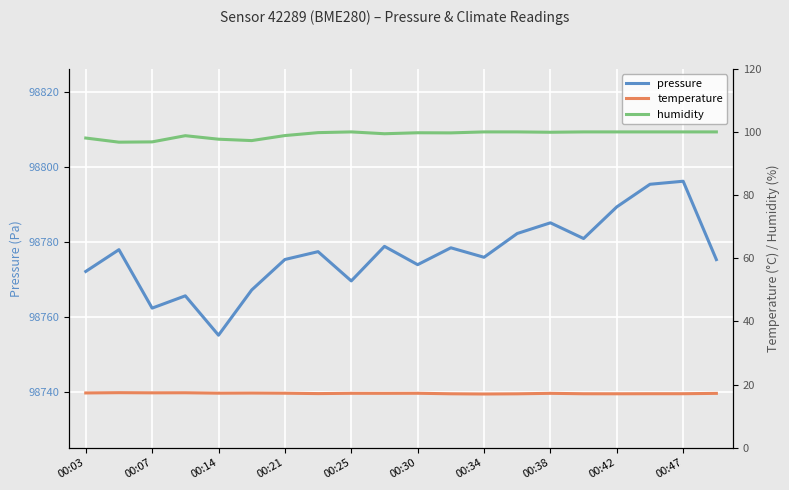

What is the lowest value of the pressure series?

98755.2